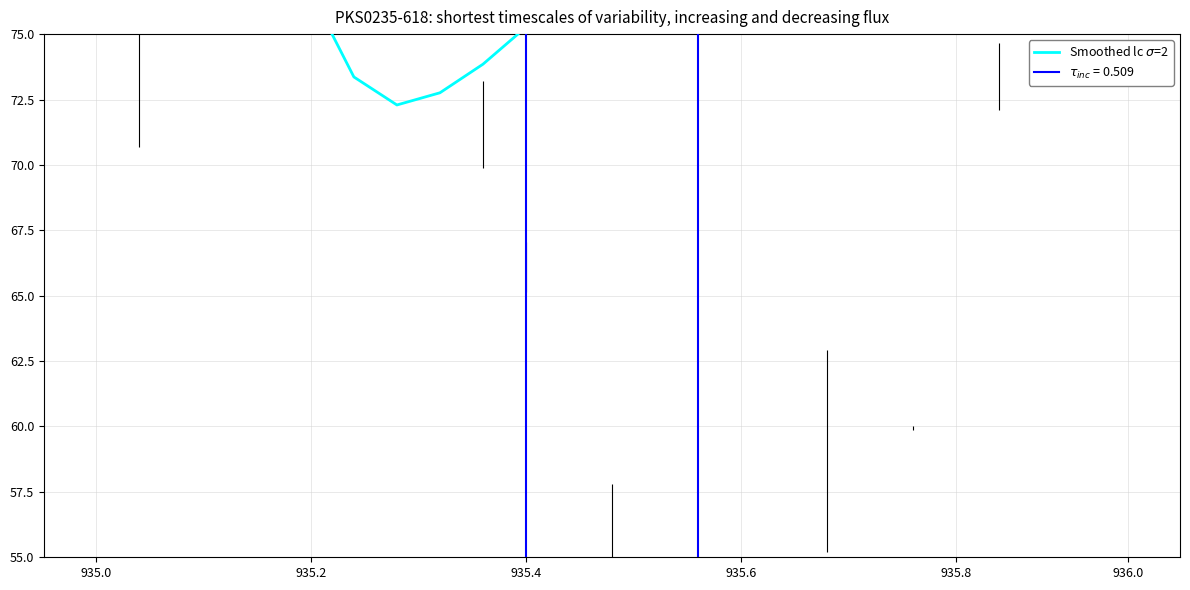

Reading left to right, extract all data points from this chart.

95.8	93.8	90.5	86.3	81.4	76.6	73.4	72.3	72.8	73.9	75.3	77.2	79.6	81.6	82.0	80.7	78.9	77.8	77.2	76.4	76.4	80.6	91.8	107.5	119.3